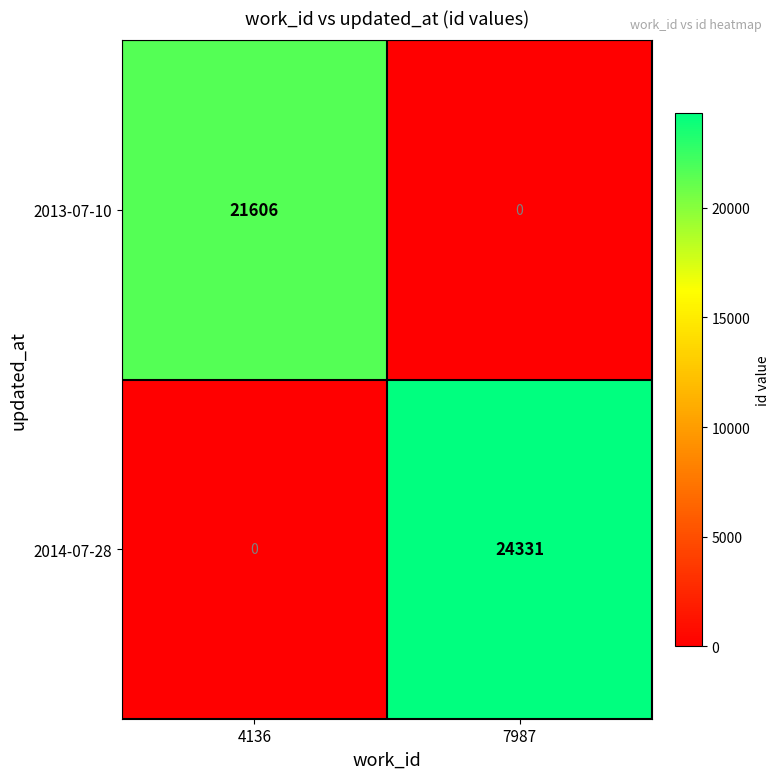

Rank the series by their maximum value, from lowest to highest.

2013-07-10, 2014-07-28